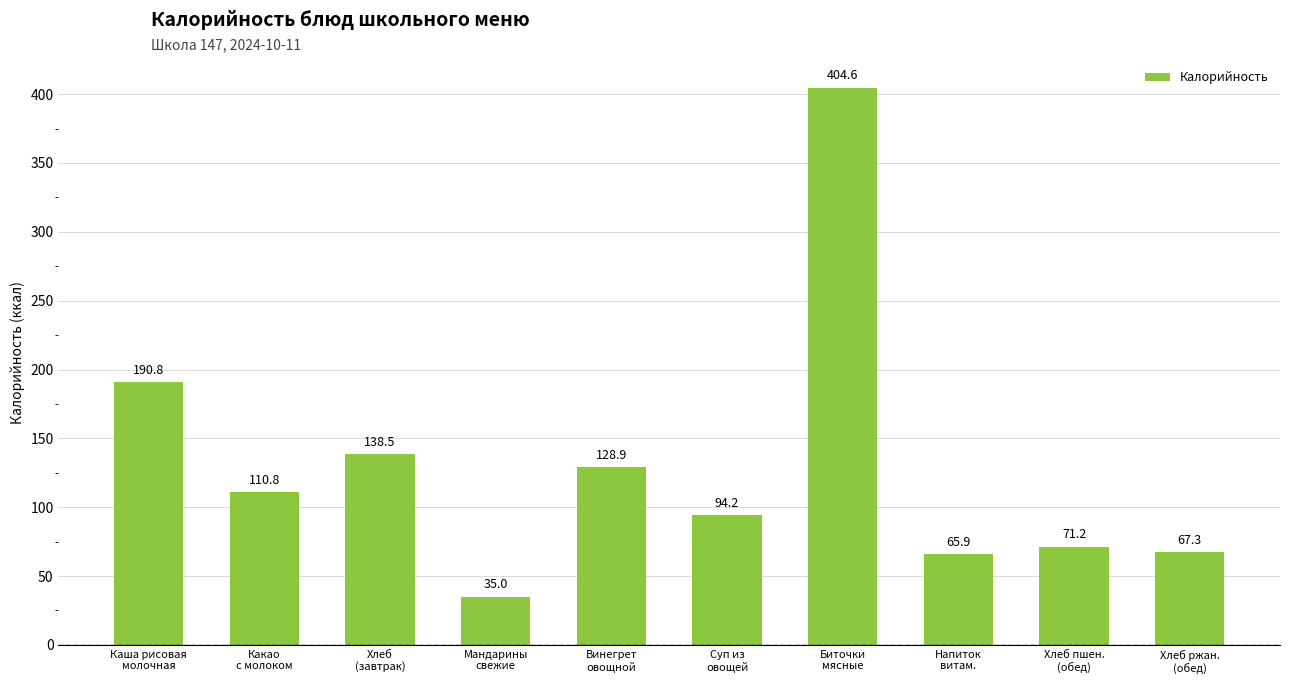

Count the number of data series in this chart.

1